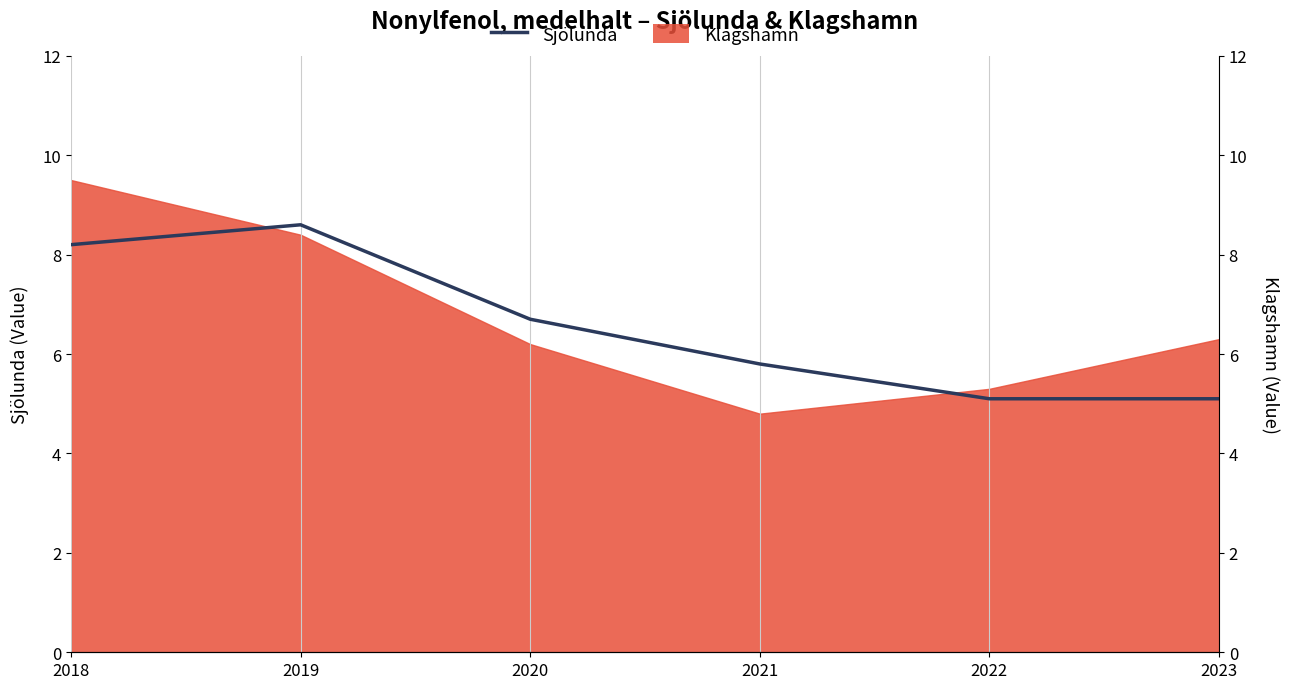

What is the average value?

6.6